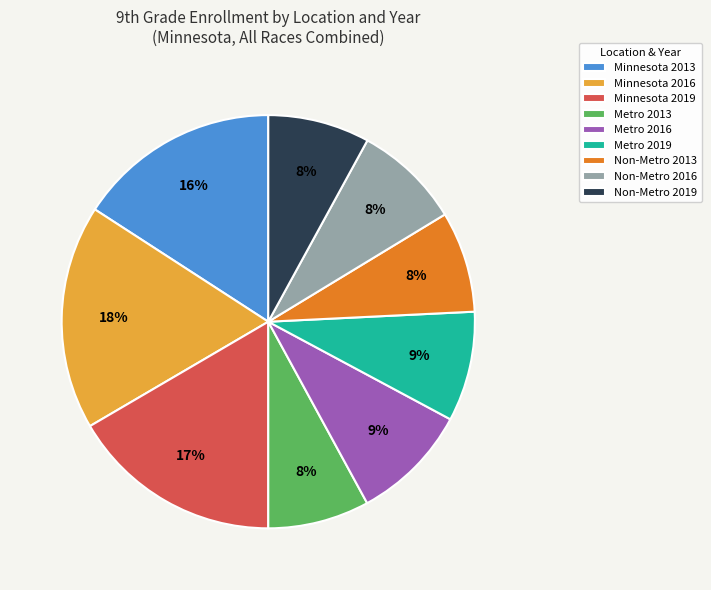

To the nearest percent, what is the average slice percentage?

11%